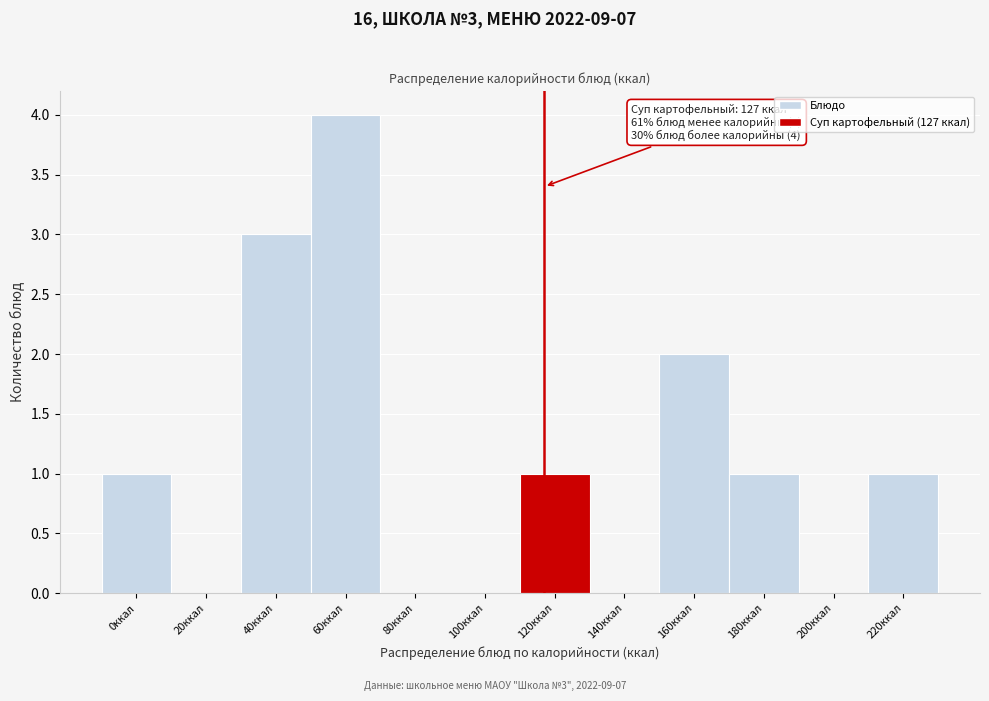

Reading left to right, what are all the values shown in this chart?

0ккал=1	20ккал=0	40ккал=3	60ккал=4	80ккал=0	100ккал=0	120ккал=1	140ккал=0	160ккал=2	180ккал=1	200ккал=0	220ккал=1